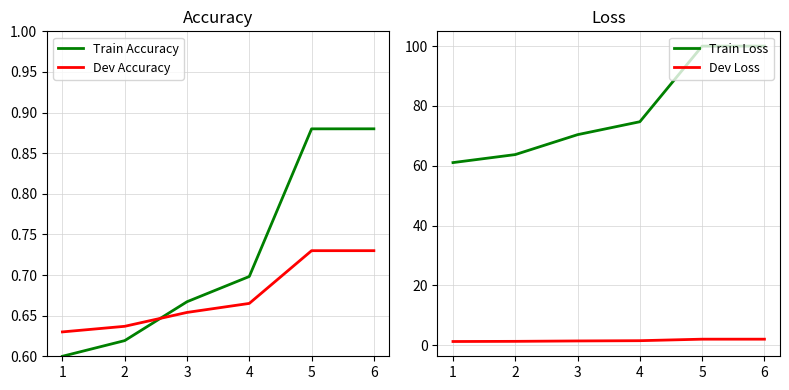

True or false: Train Loss and Dev Accuracy cross at least once.

False